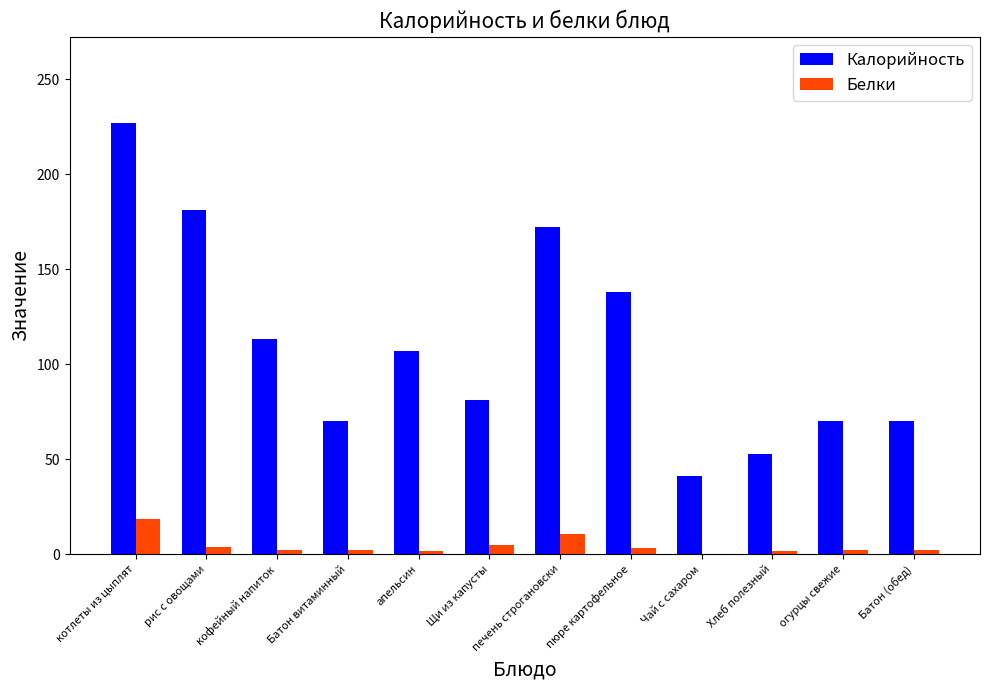

At which label does Калорийность reach its peak?

котлеты из цыплят